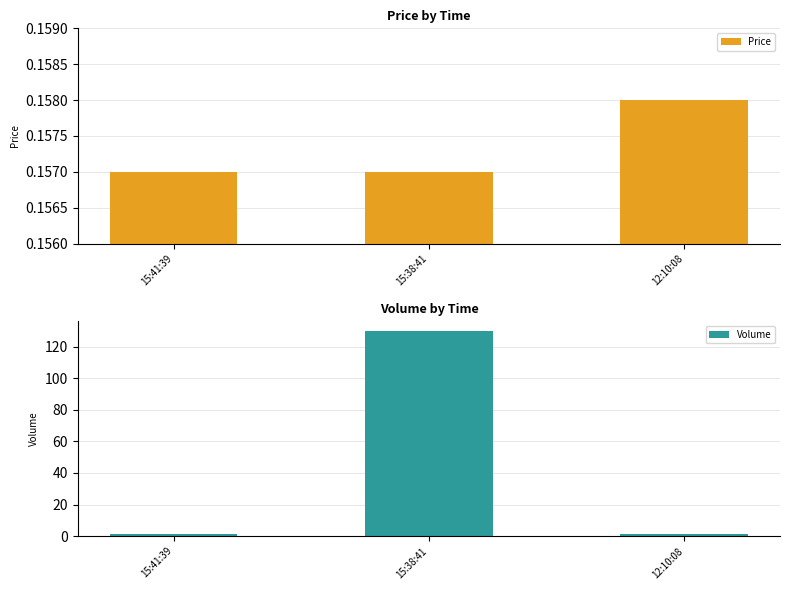

List the series in order of their overall mean, highest first.

Volume, Price